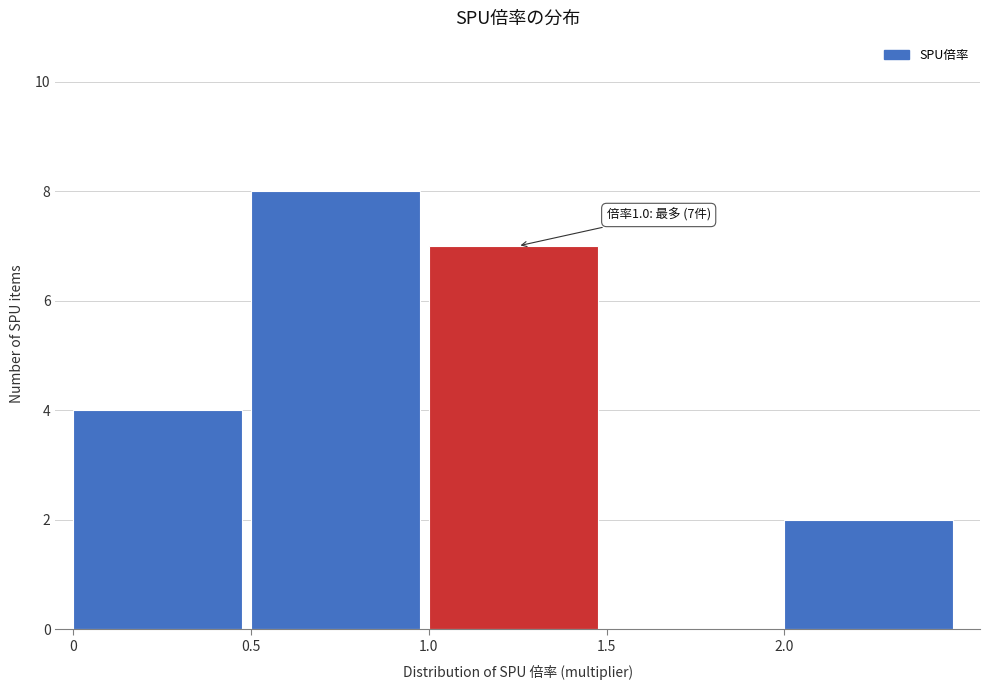

Which range on the x-axis has the tallest bar?

0.5 to 1.0